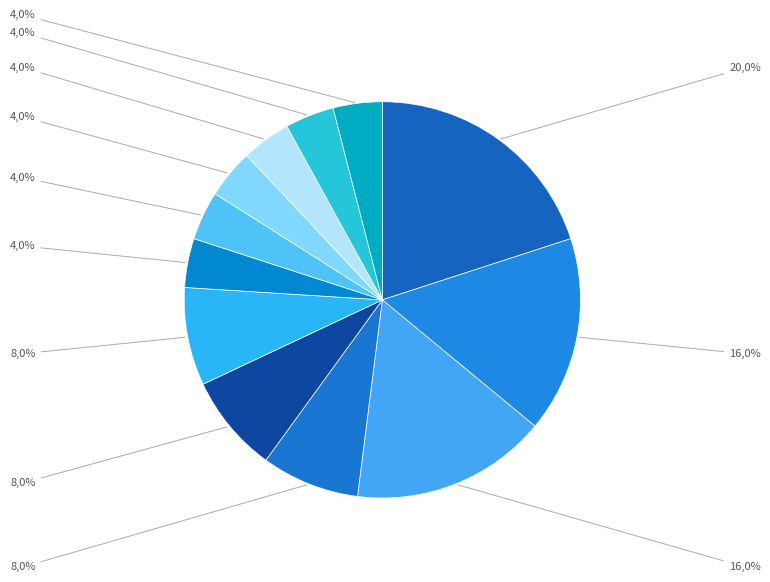

Is the sum of Английский язык and Русский язык greater than half?

No